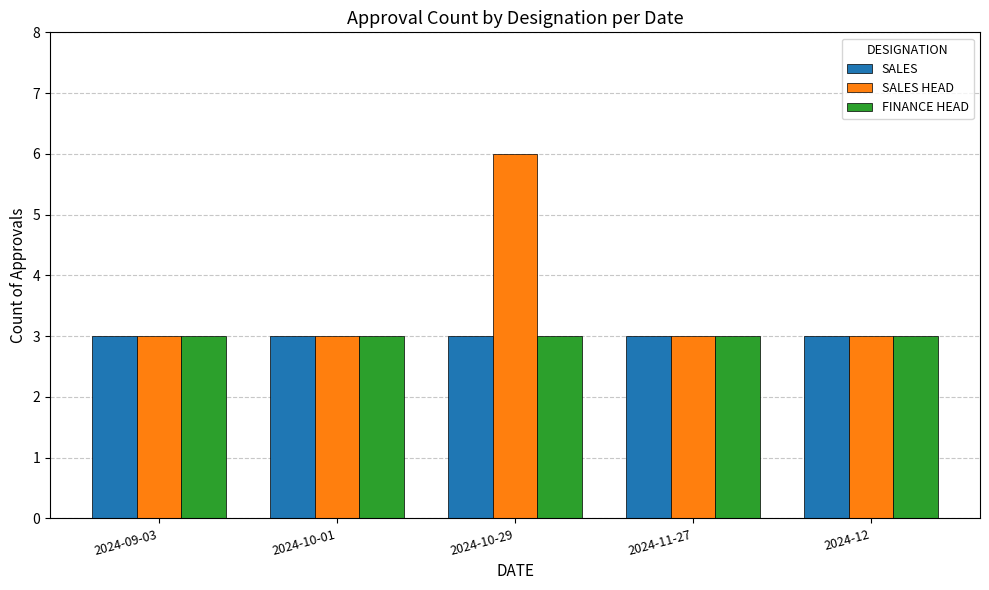

What is the value of the SALES HEAD bar at the 1st from the left?

3